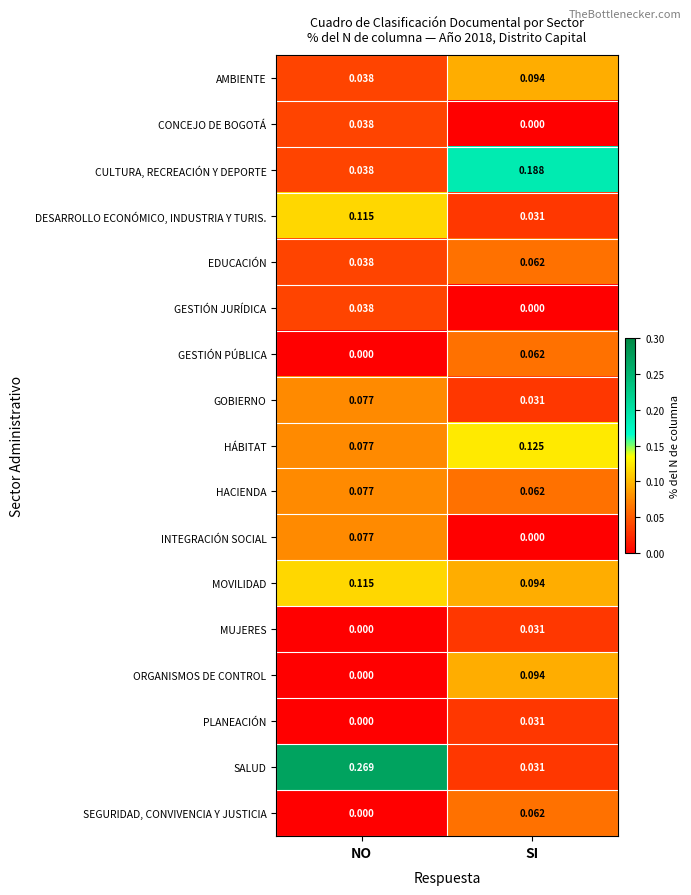

List the labels in order of GESTIÓN JURÍDICA value, smallest first.

SI, NO